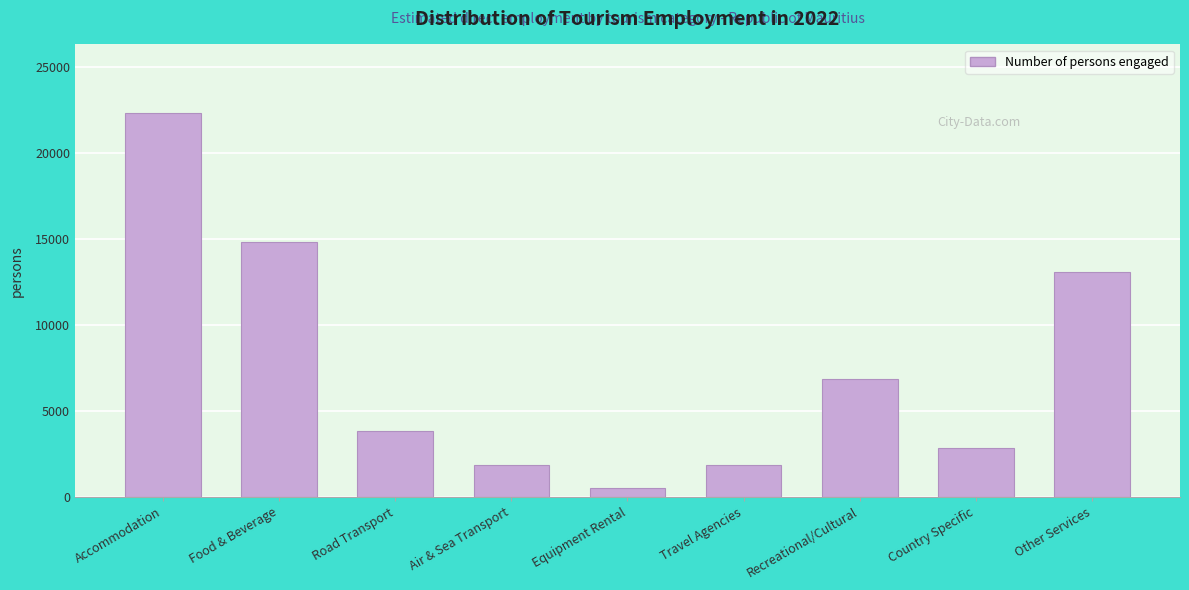

Is it true that the value at Other Services is 13097.4?

True